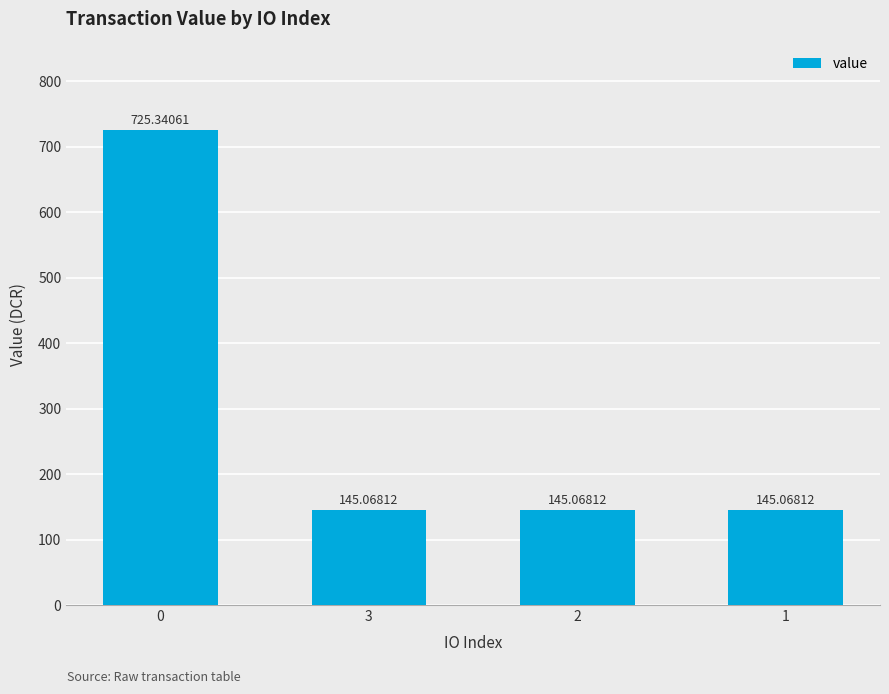

What is the average value?

290.1